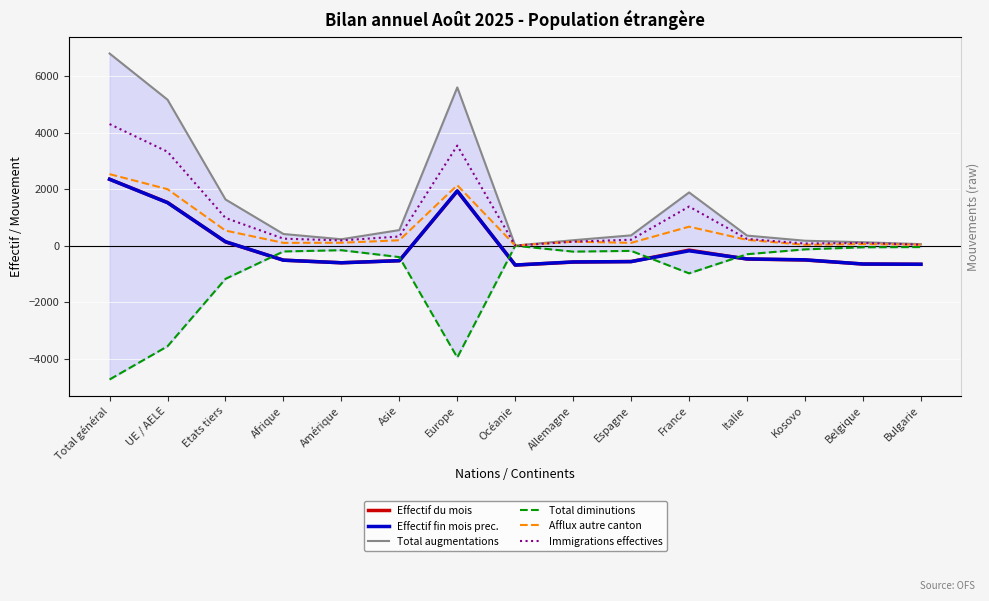

At how many categories does at least one series exceed 257?

9